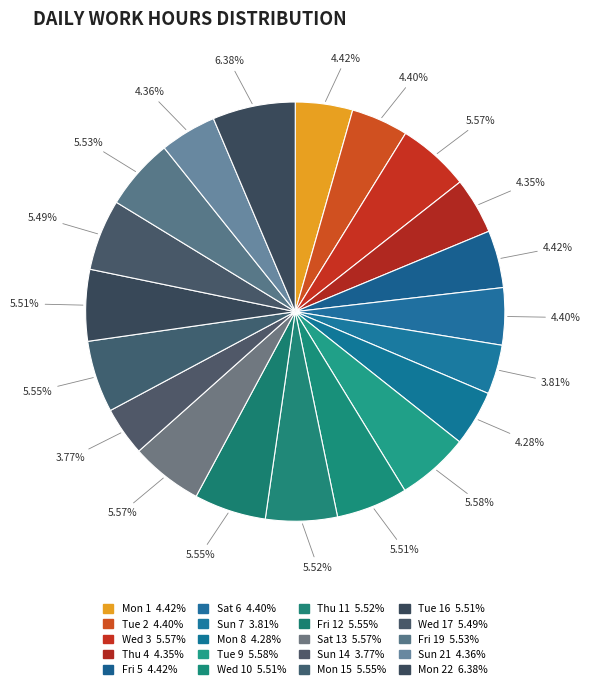

How many segments does this pie chart have?

20